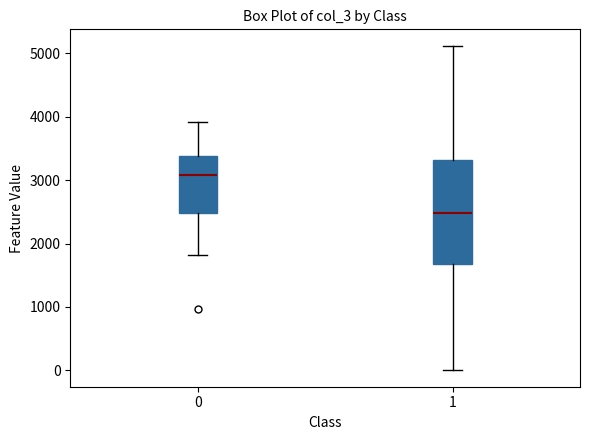

Which box has the lowest median line?

1